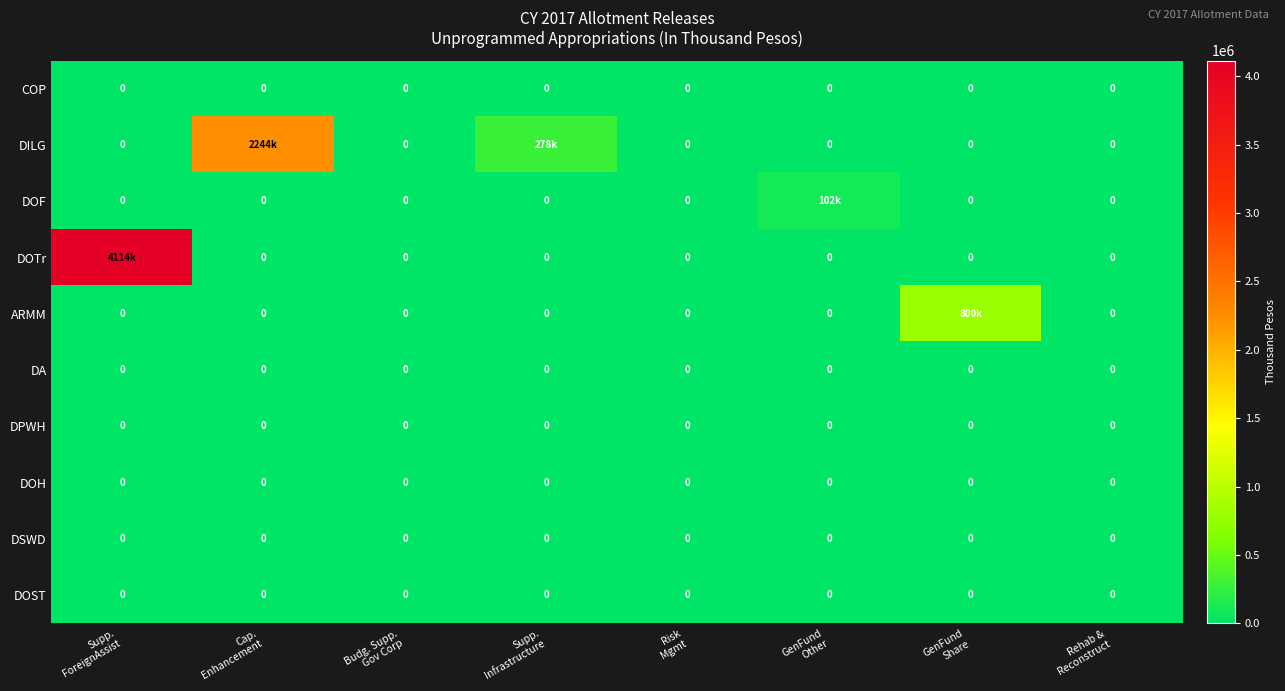

Which category has the highest value across all series?

Supp.
ForeignAssist